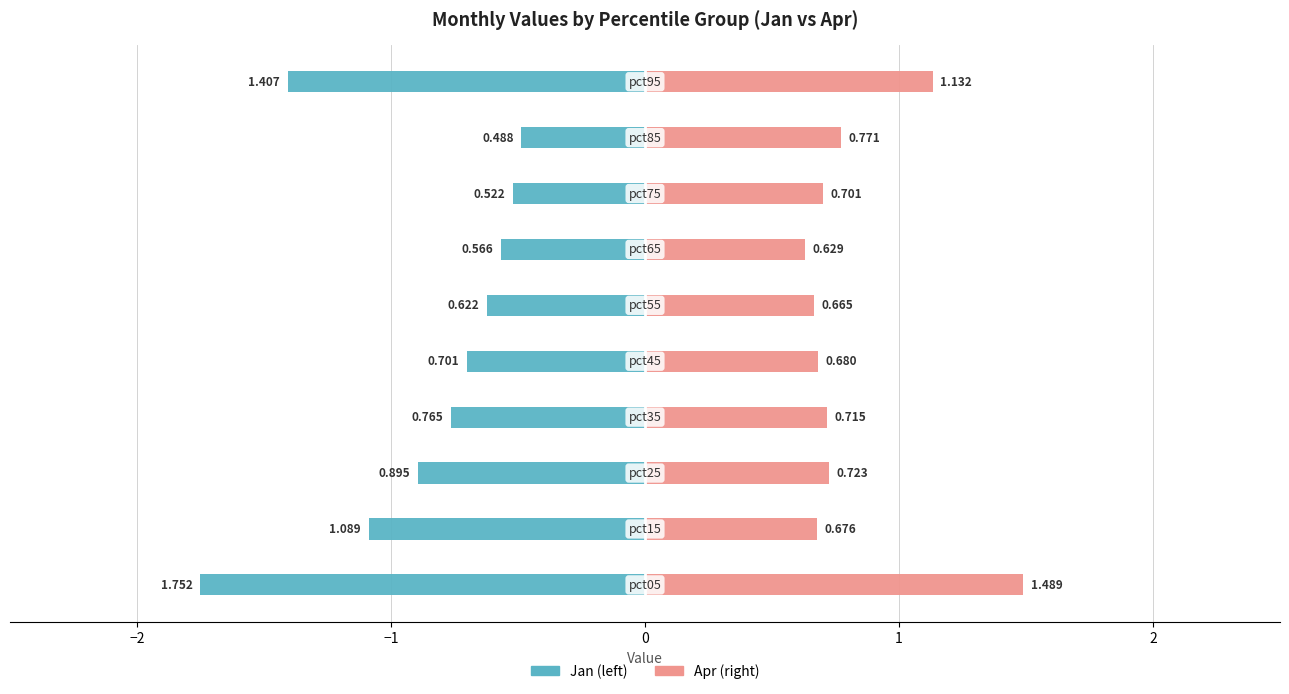

Rank the series at 2 from highest to lowest value.

Apr, Jan